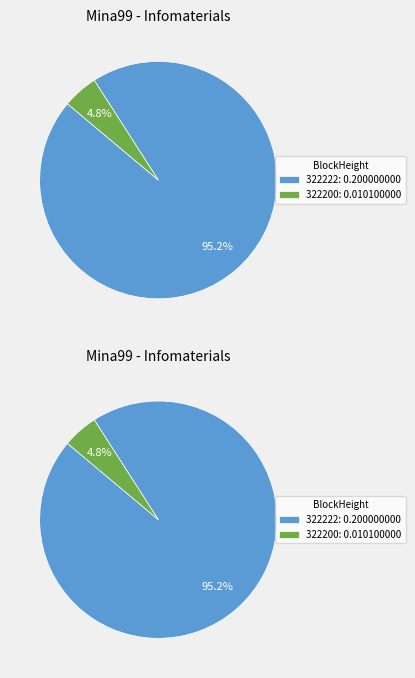

To the nearest percent, what percentage of the pie is 322200?

5%